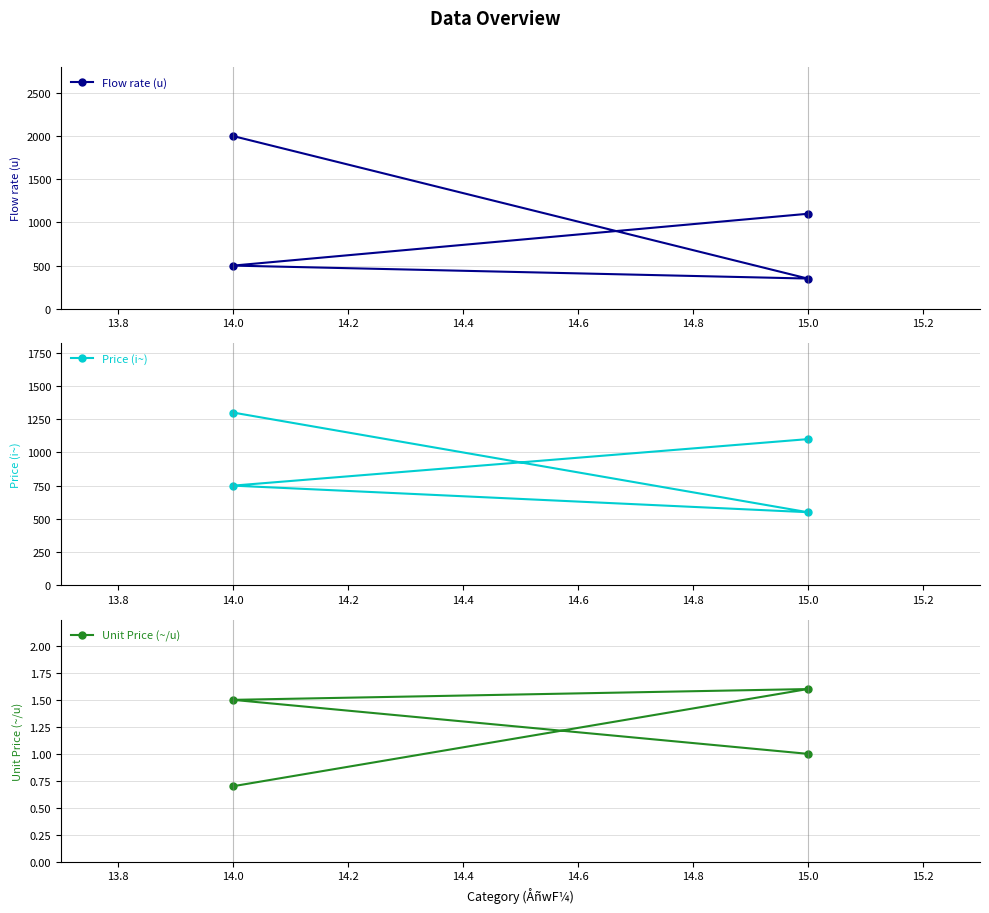

True or false: Price (i~) and Unit Price (~/u) cross at least once.

False